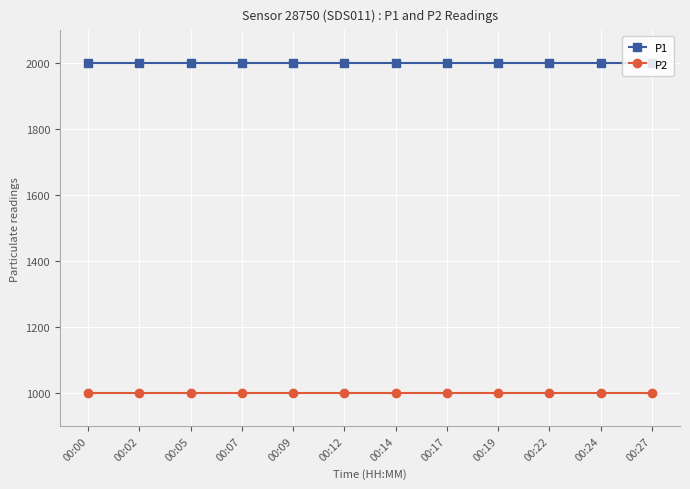

What is the total value across all series at 00:24?

2999.8